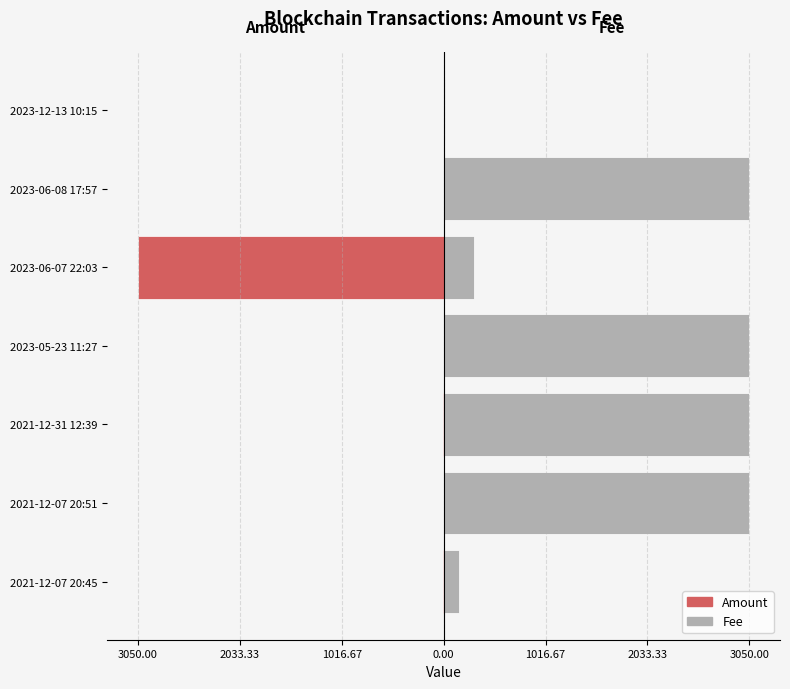

How many values in Amount are below zero?

6